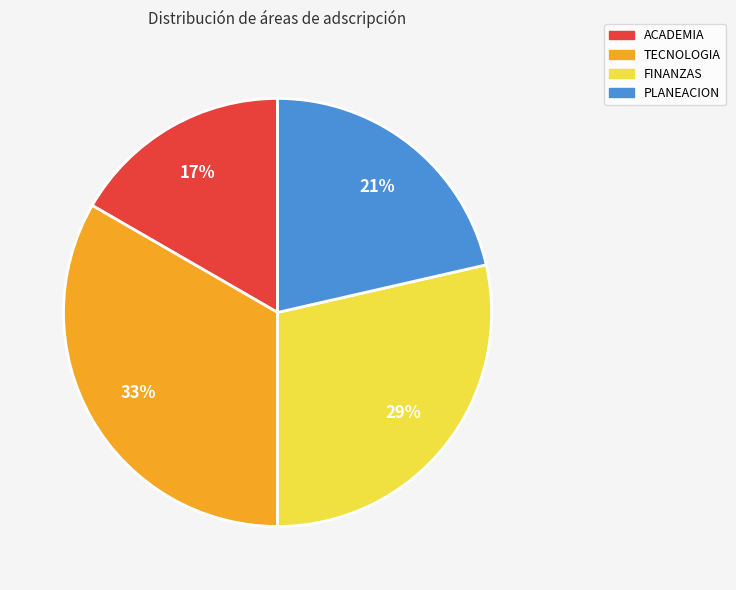

Which category has the smallest portion of the pie?

ACADEMIA